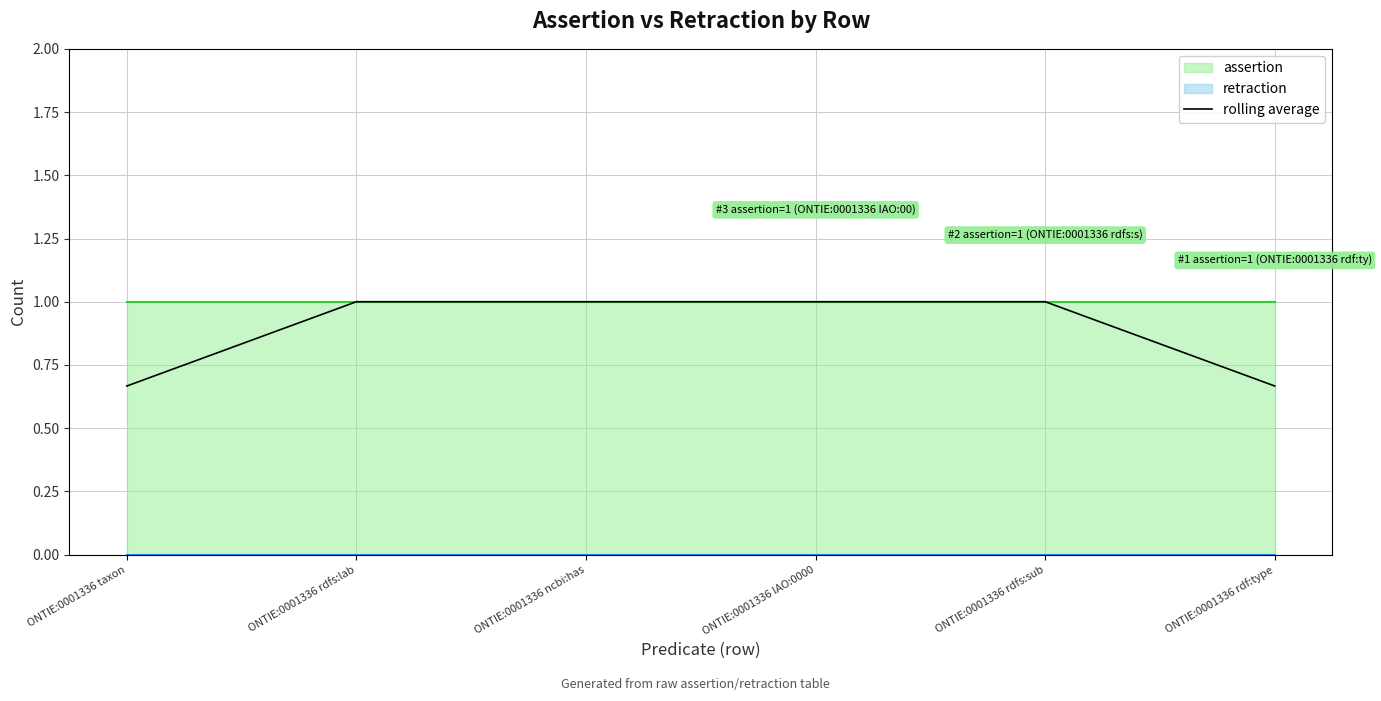

What is the ratio of the value at ONTIE:0001336 taxon to the value at ONTIE:0001336 IAO:0000?

0.7